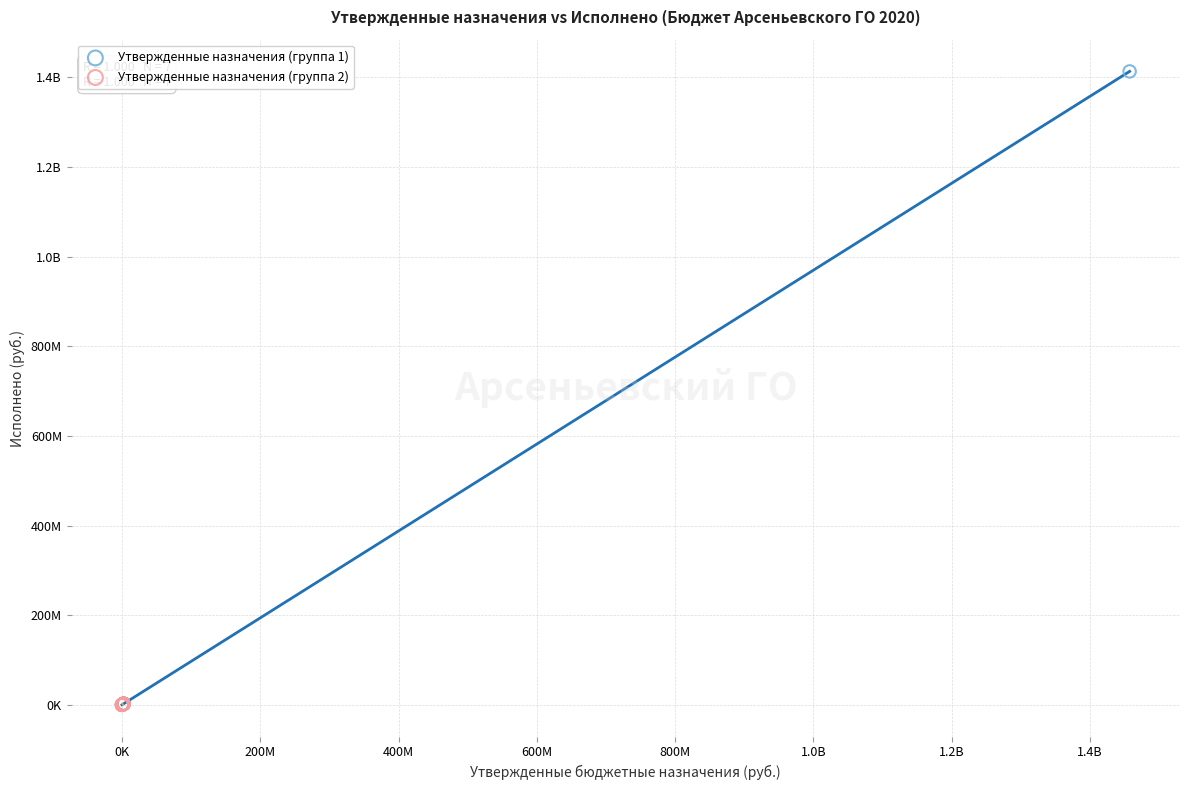

What are all the series names shown in the legend?

Утвержденные назначения (группа 1), Утвержденные назначения (группа 2)